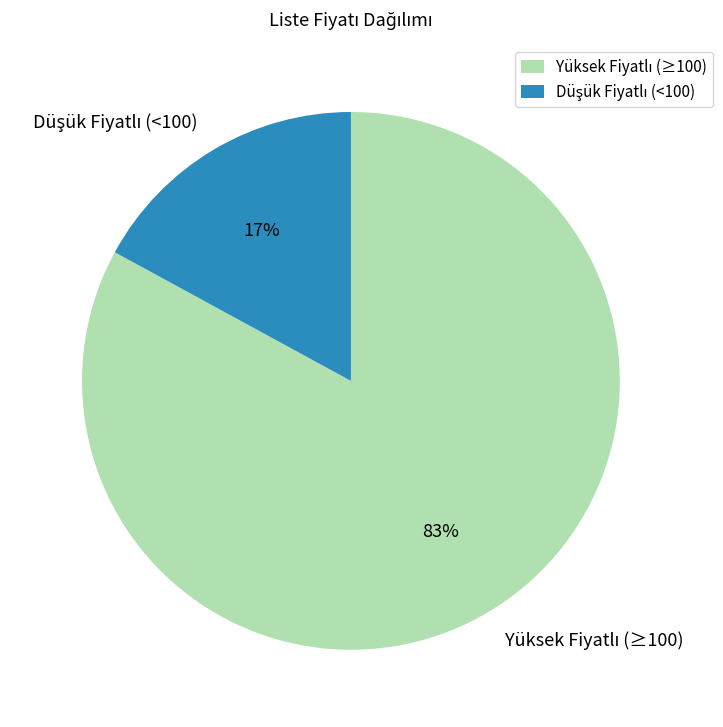

Is there a majority slice in this chart?

Yes